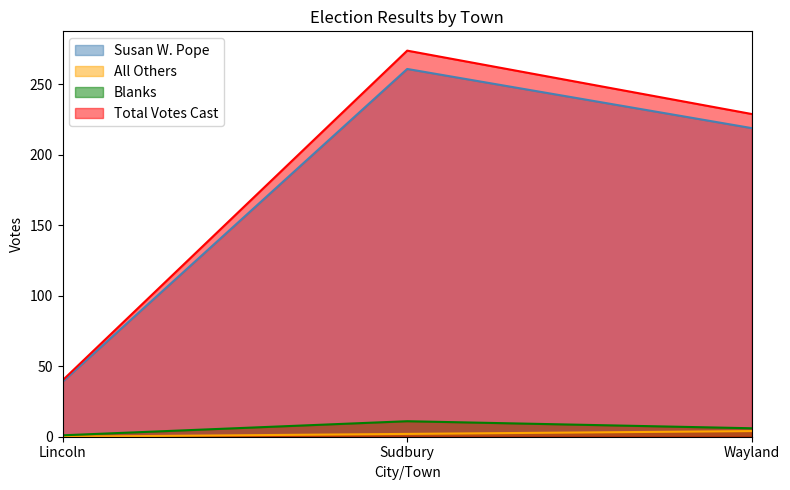

What is the spread (max minus min) of values at Sudbury?

272